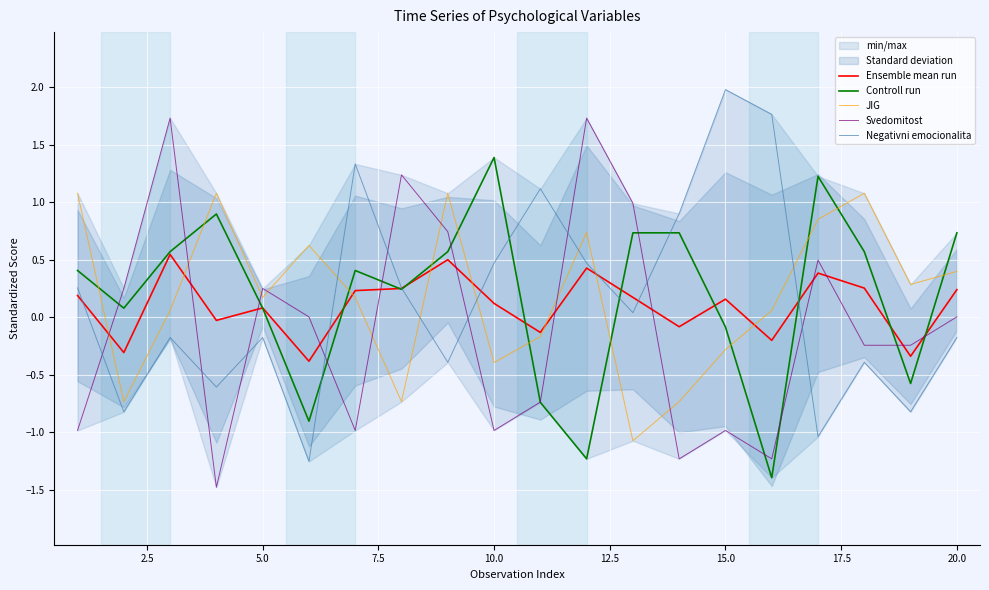

What is the sum of all Svedomitost values?

-1.7